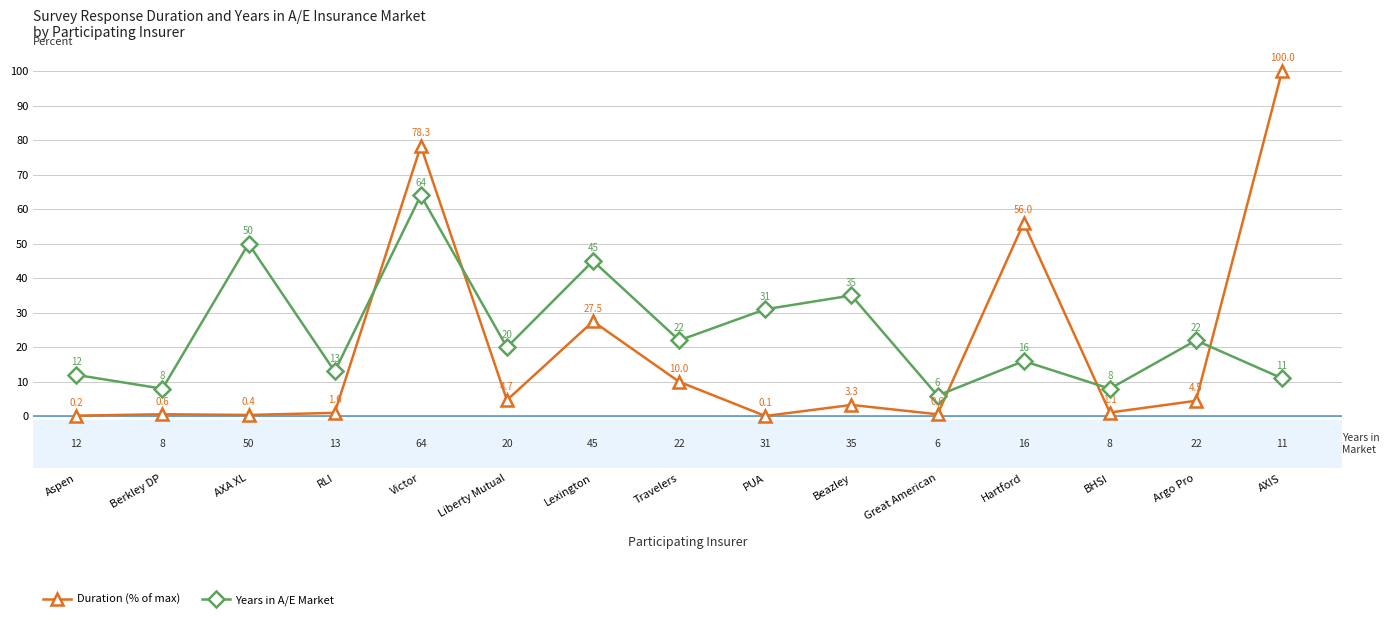

How many times do Years in A/E Market and Duration (% of max) cross each other?

5